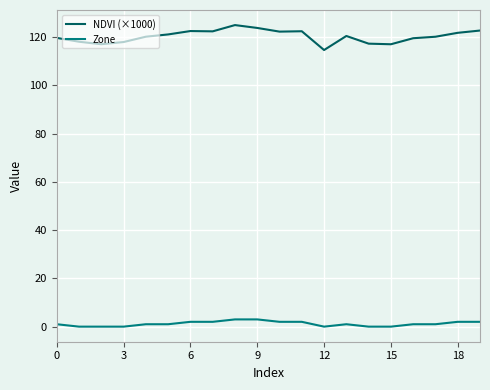

Which series has the widest spread of values?

NDVI (×1000)